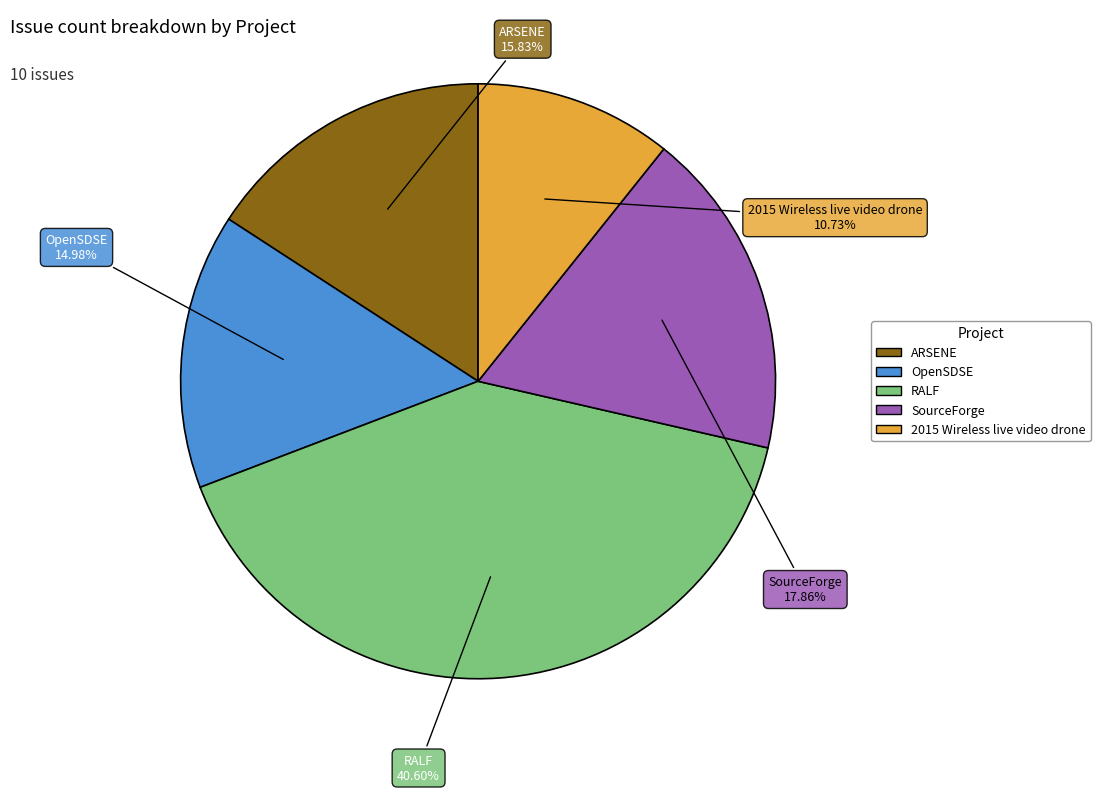

What is the smallest slice in the pie chart?

2015 Wireless live video drone